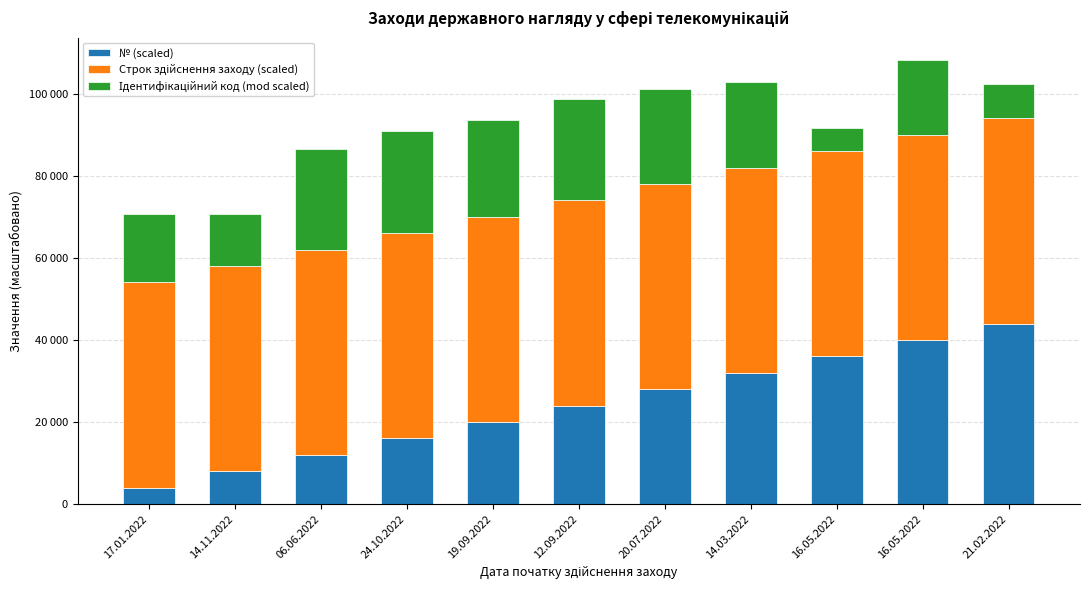

Are the bars horizontal?

No